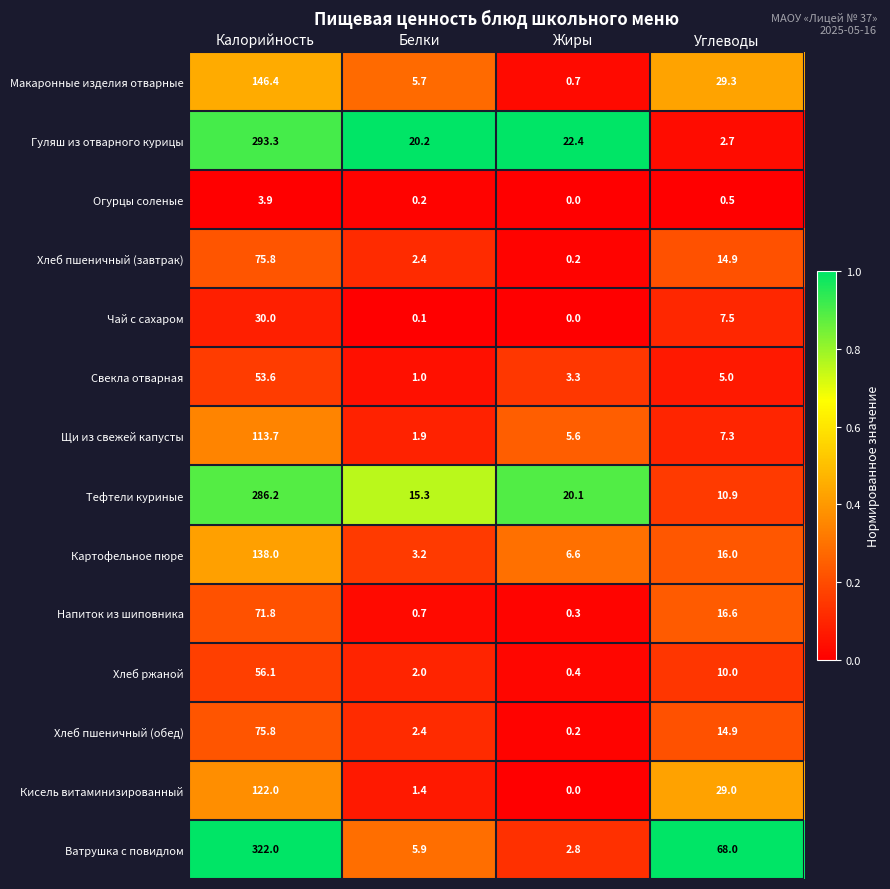

What is the difference between the maximum and minimum values in the Кисель витаминизированный series?

122.0